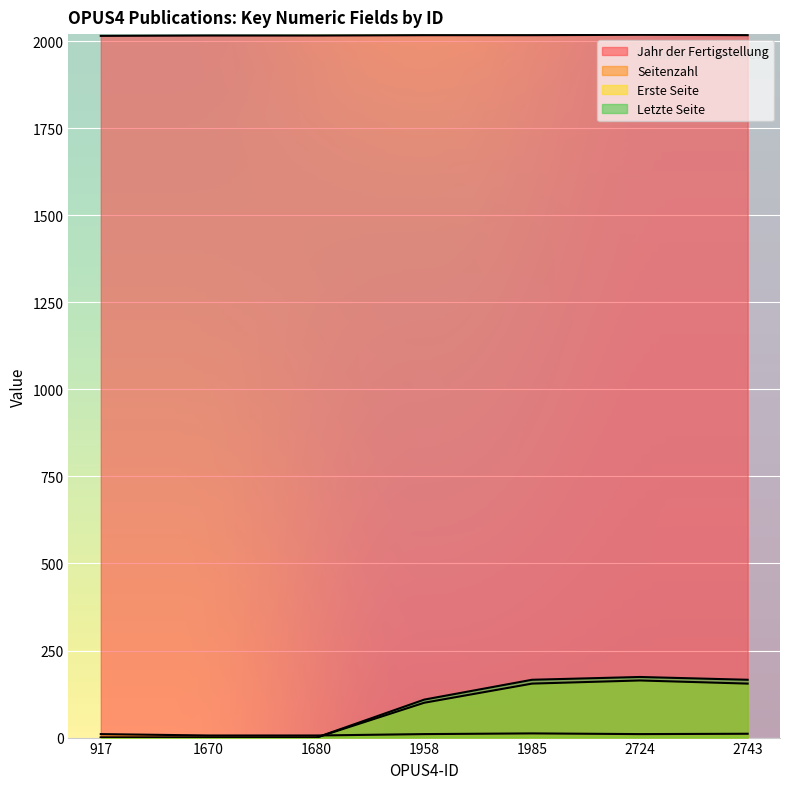

What is the spread (max minus min) of values at 2743?

2006